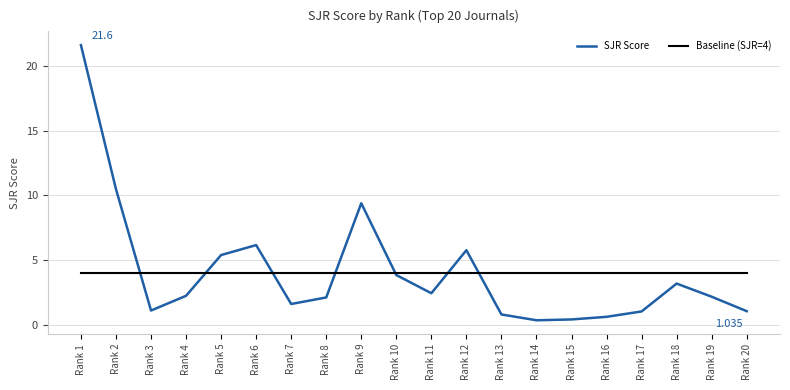

Between which two adjacent categories do SJR Score and Baseline (SJR=4) first intersect?

Rank 2 and Rank 3